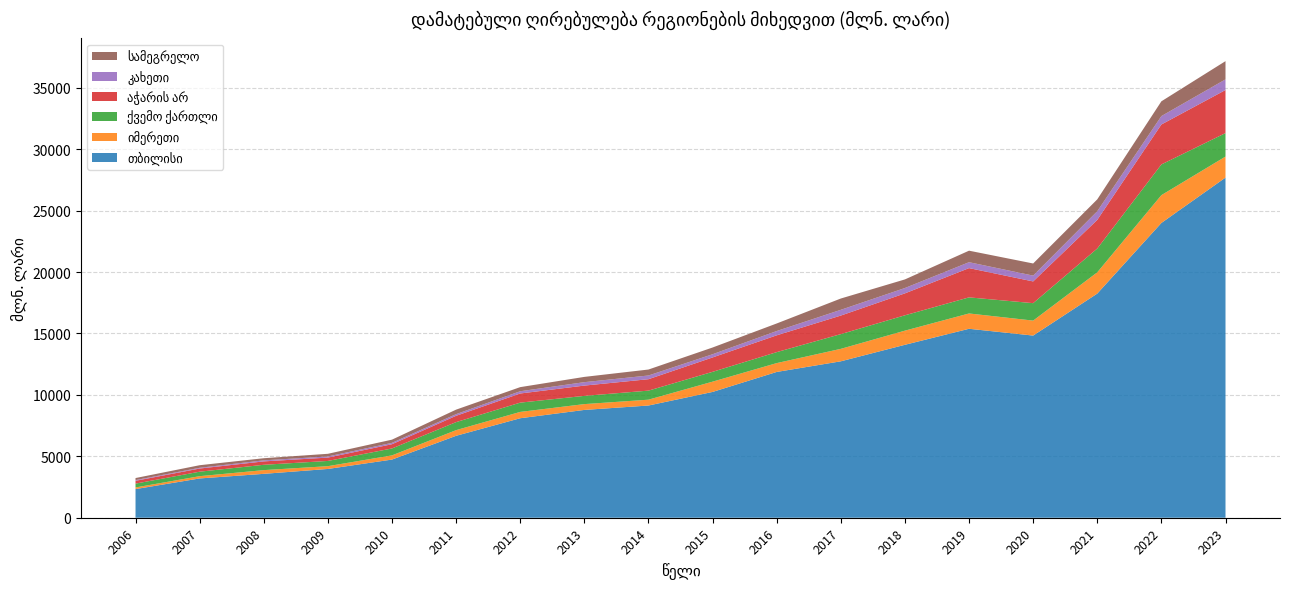

Reading left to right, transcribe all the data shown in this chart.

თბილისი: 2331.0	3197.2	3572.0	3970.1	4734.1	6668.7	8098.2	8774.3	9133.5	10238.6	11865.4	12731.2	14075.7	15378.7	14826.5	18244.1	23993.0	27684.7
იმერეთი: 133.3	185.3	303.0	226.5	342.0	460.9	514.9	473.9	474.8	836.5	720.1	1014.1	1151.4	1247.2	1218.6	1729.1	2262.7	1711.4
ქვემო ქართლი: 312.3	364.0	434.4	425.3	562.9	652.7	755.2	670.2	737.0	799.5	892.4	1199.3	1249.7	1309.1	1418.8	1939.3	2498.6	1910.3
აჭარის არ: 229.2	257.6	275.8	272.5	344.8	514.2	743.8	837.2	929.3	1171.0	1368.0	1509.7	1784.4	2382.2	1768.7	2328.7	3251.9	3506.8
კახეთი: 57.6	60.4	84.9	93.6	111.2	135.2	183.4	278.3	302.2	260.7	349.7	468.4	436.0	481.2	474.1	705.8	684.5	866.4
სამეგრელო: 166.9	210.2	173.3	215.2	260.7	366.3	334.4	428.9	485.5	548.1	614.9	919.3	699.3	937.2	986.6	965.2	1202.2	1482.9